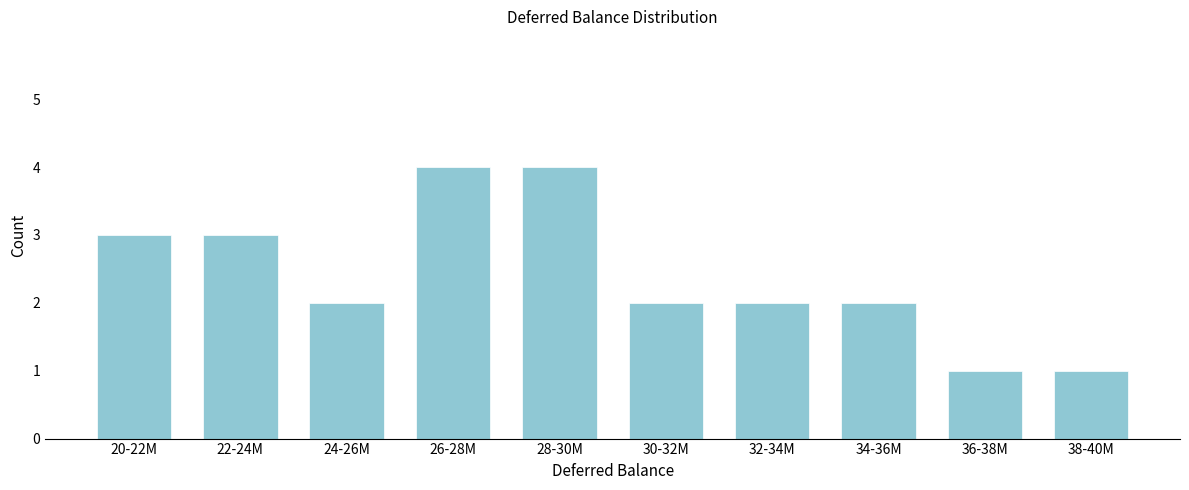

Reading left to right, transcribe all the data shown in this chart.

3	3	2	4	4	2	2	2	1	1